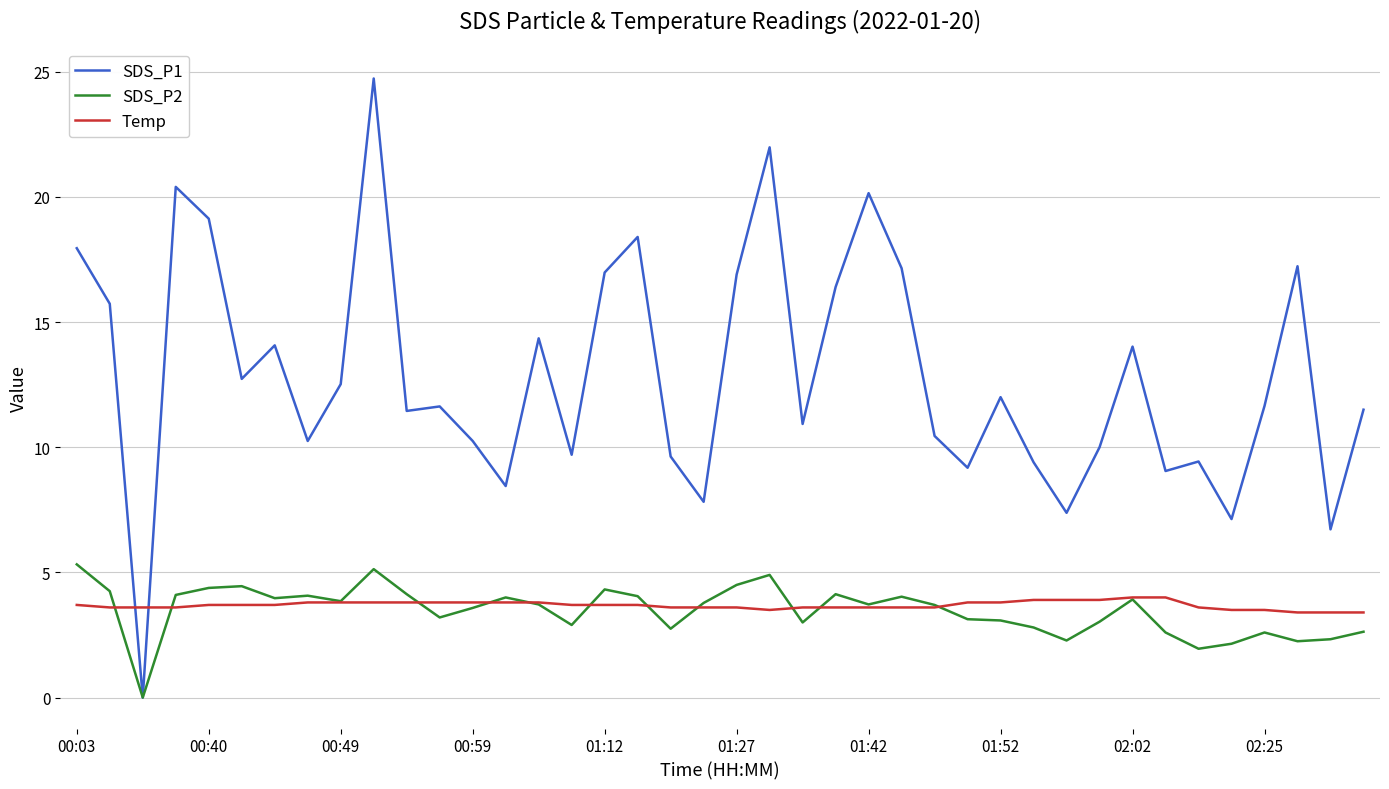

List the series in order of their peak value, lowest first.

Temp, SDS_P2, SDS_P1